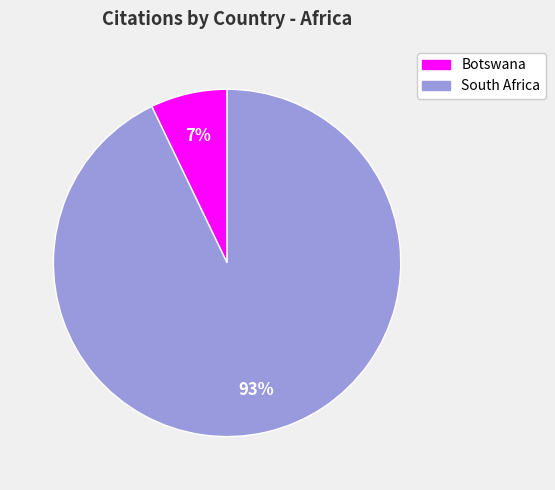

Does any single category account for the majority?

Yes